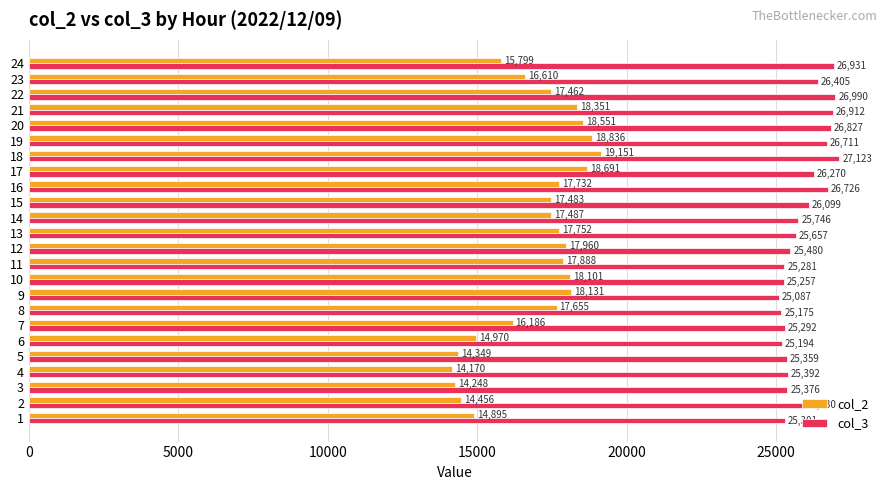

The value of col_2 at 10 is 18101. True or false?

True